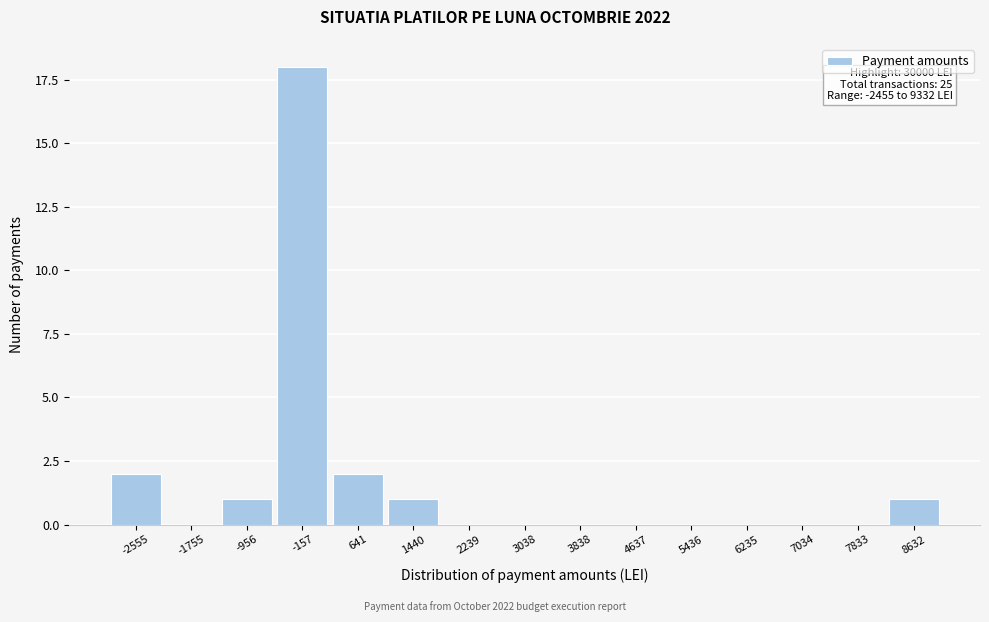

Reading left to right, extract all data points from this chart.

-2555=2	-1755=0	-956=1	-157=18	641=2	1440=1	2239=0	3038=0	3838=0	4637=0	5436=0	6235=0	7034=0	7833=0	8632=1